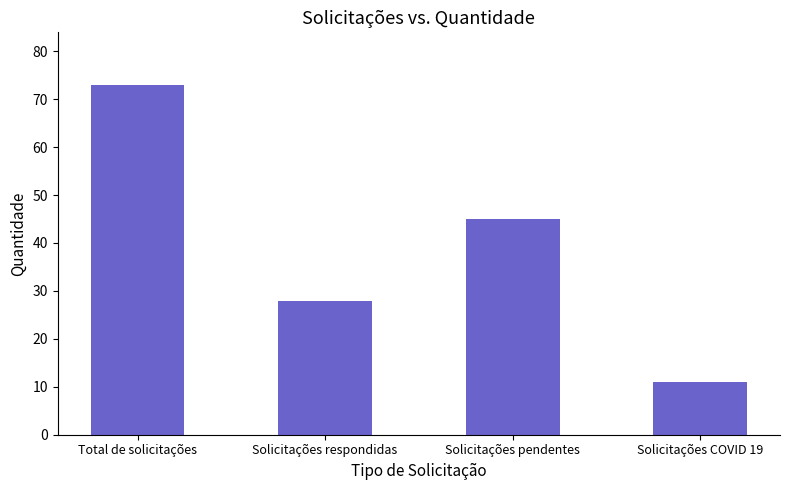

Reading left to right, what are all the values shown in this chart?

Total de solicitações=73	Solicitações respondidas=28	Solicitações pendentes=45	Solicitações COVID 19=11